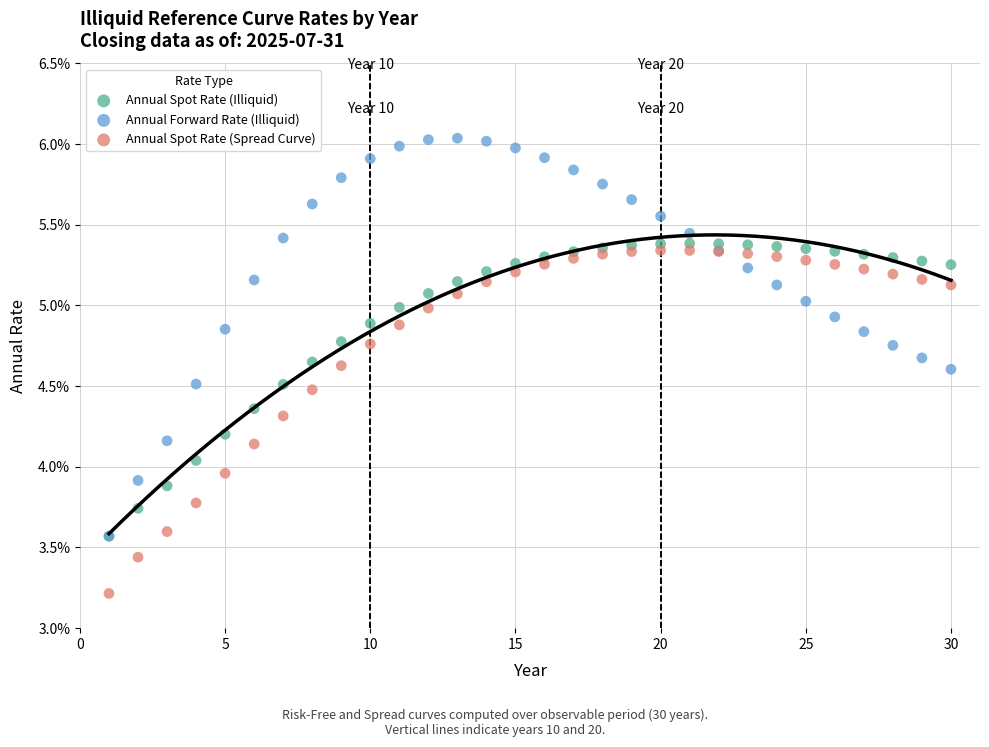

What are all the series names shown in the legend?

Annual Spot Rate (Illiquid), Annual Forward Rate (Illiquid), Annual Spot Rate (Spread Curve)